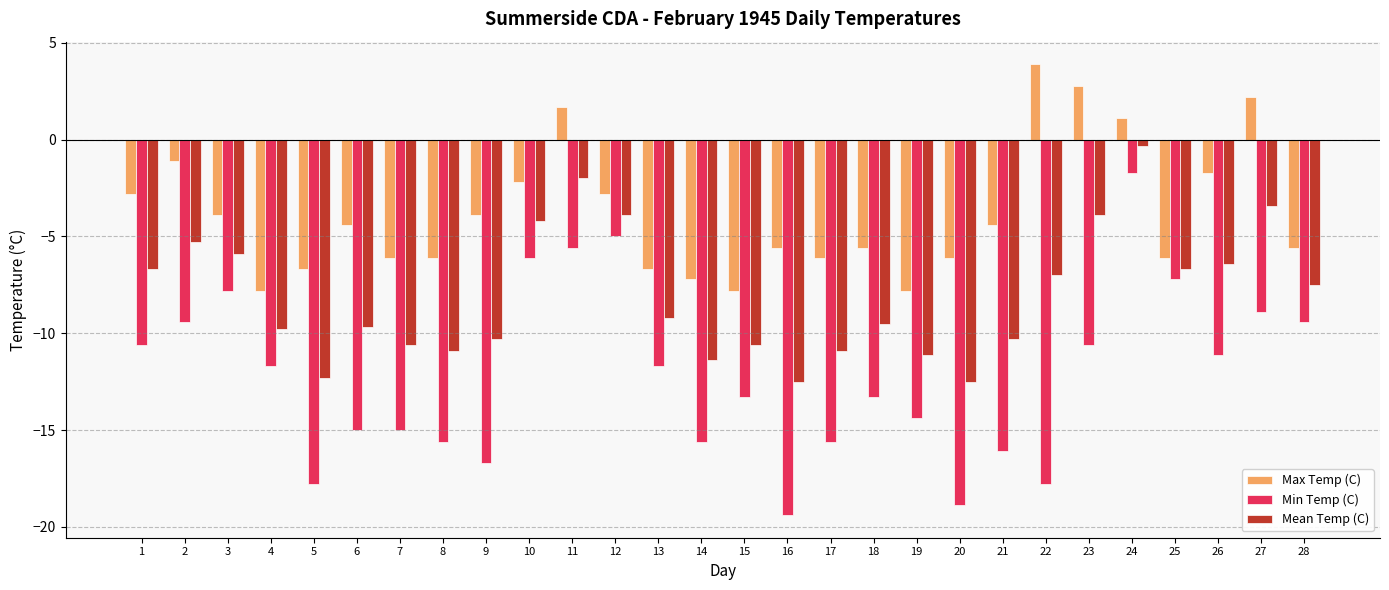

At which category does the chart reach its minimum across all series?

16